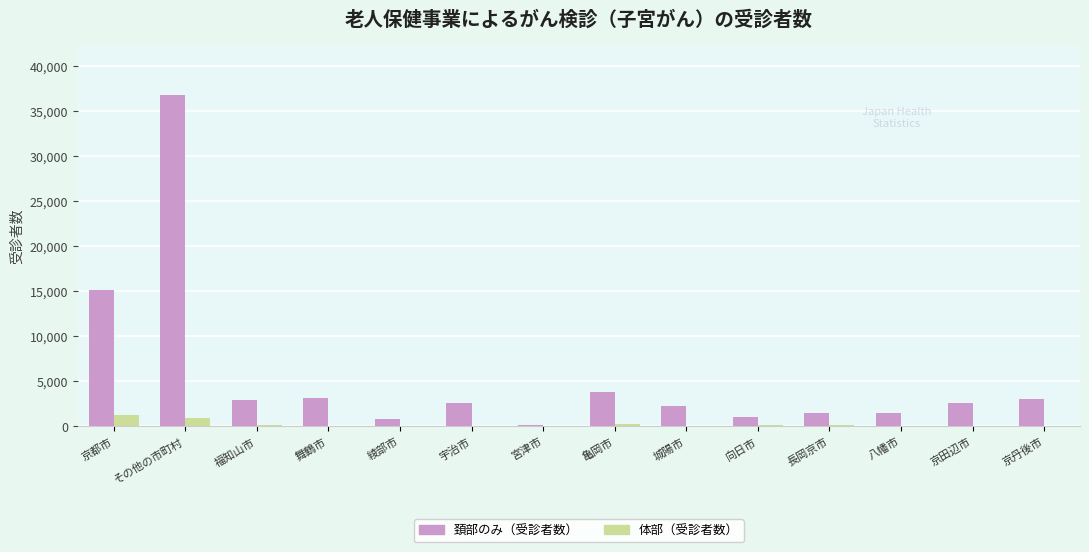

At which label does 頚部のみ（受診者数） reach its peak?

その他の市町村